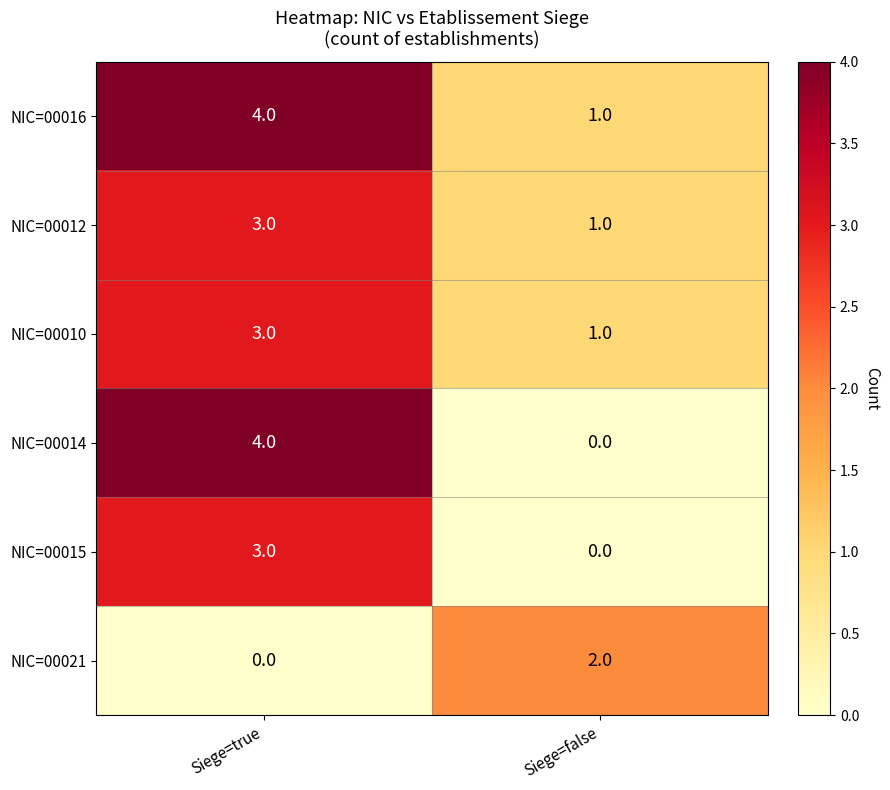

What is the spread (max minus min) of values at Siege=true?

4